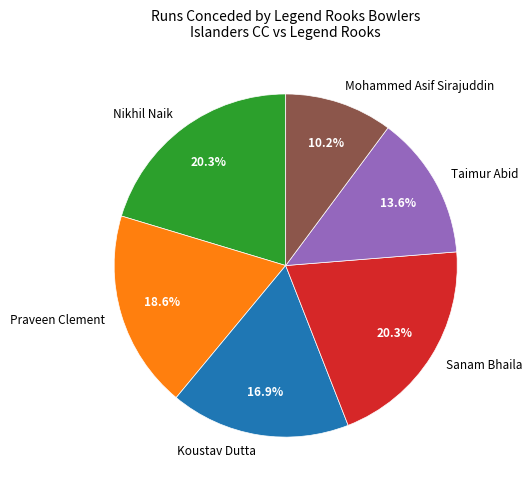

Is there any slice that represents more than half of the pie?

No